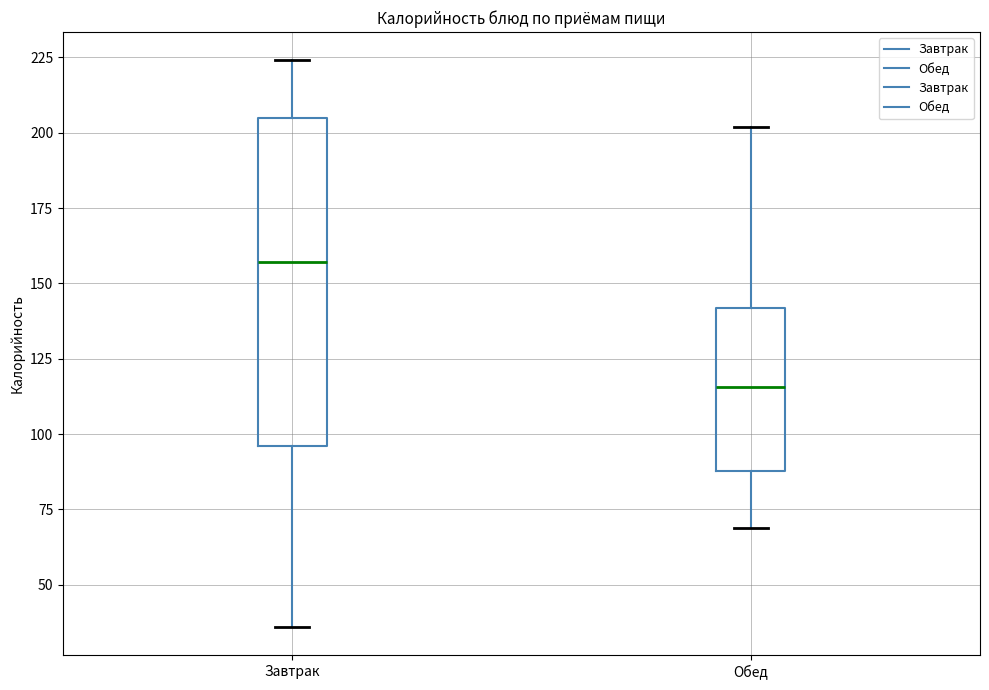

Which box's median line is the lowest?

Обед